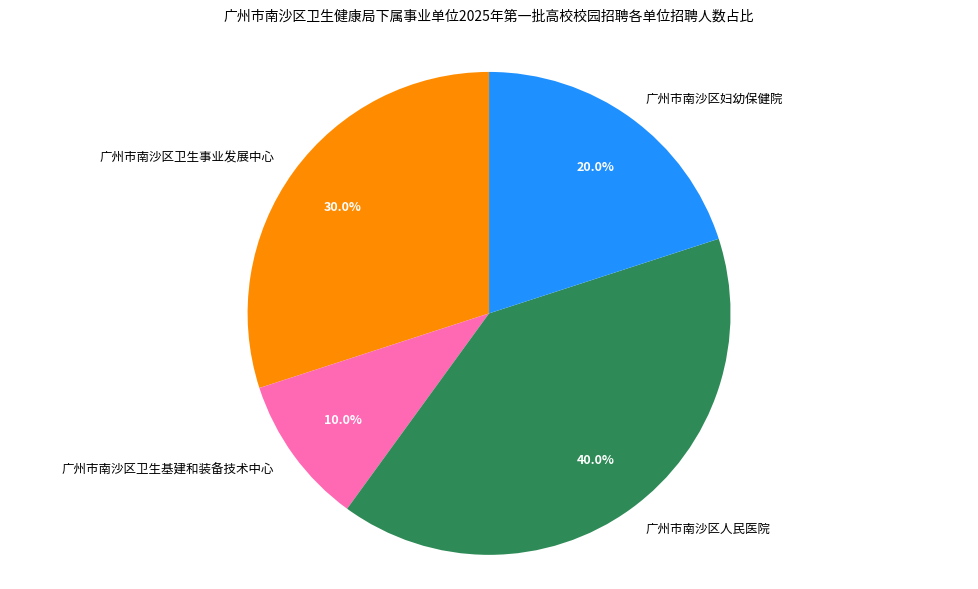

Does any single category account for the majority?

No